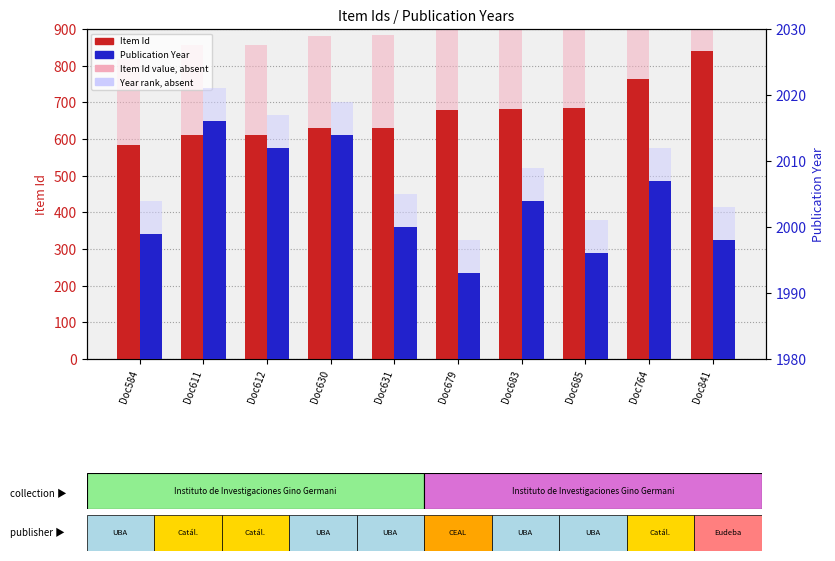

What is the difference between the second highest and second lowest values in the Publication Year series?

18.0